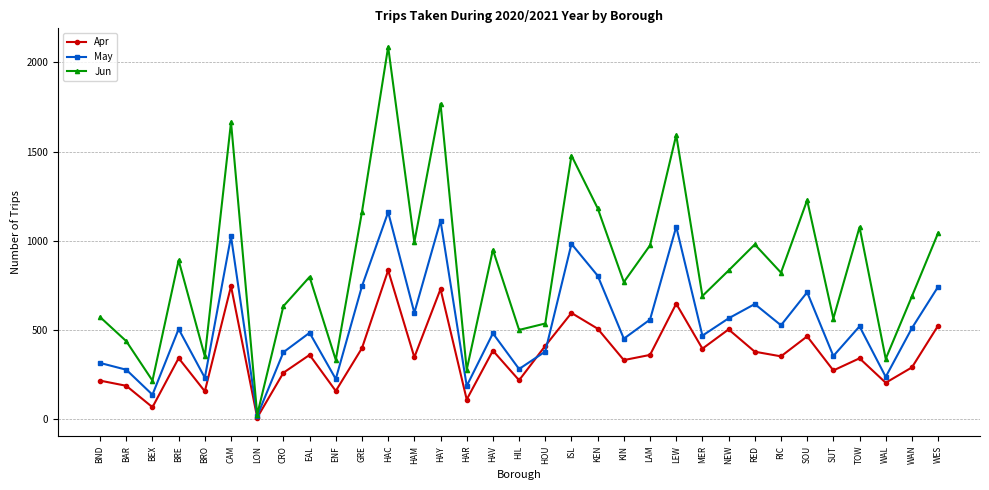

What is the sum of the Apr values at RED and ENF?

538